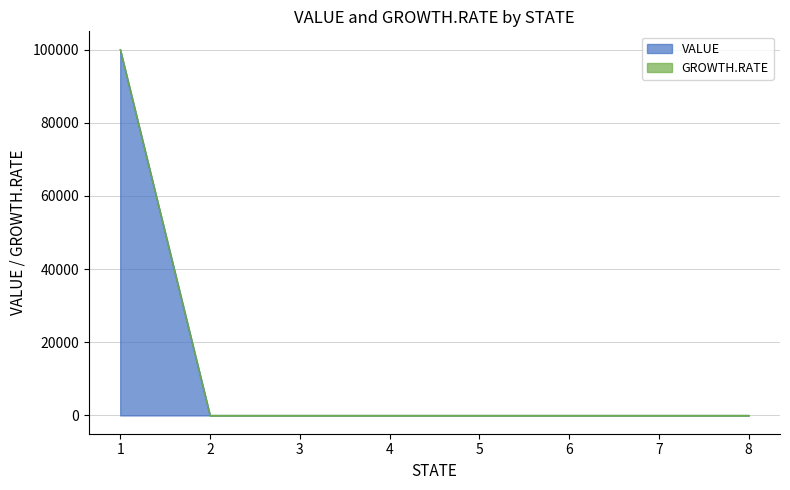

Between 3 and 2, which is larger?

3